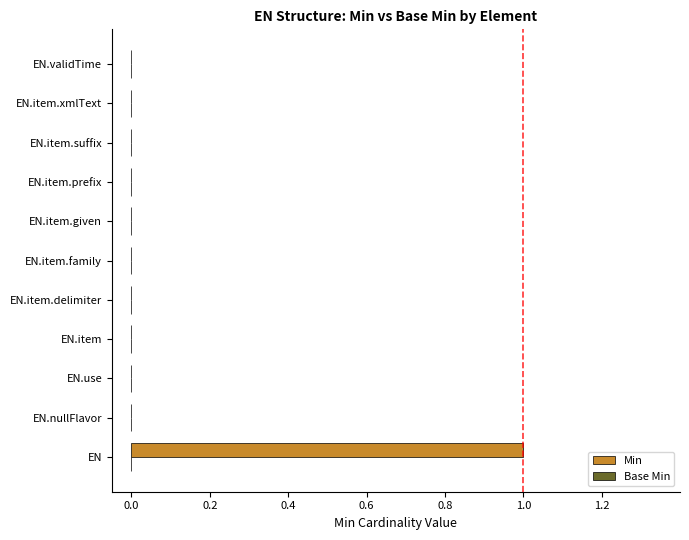

Which category has the highest value across all series?

EN